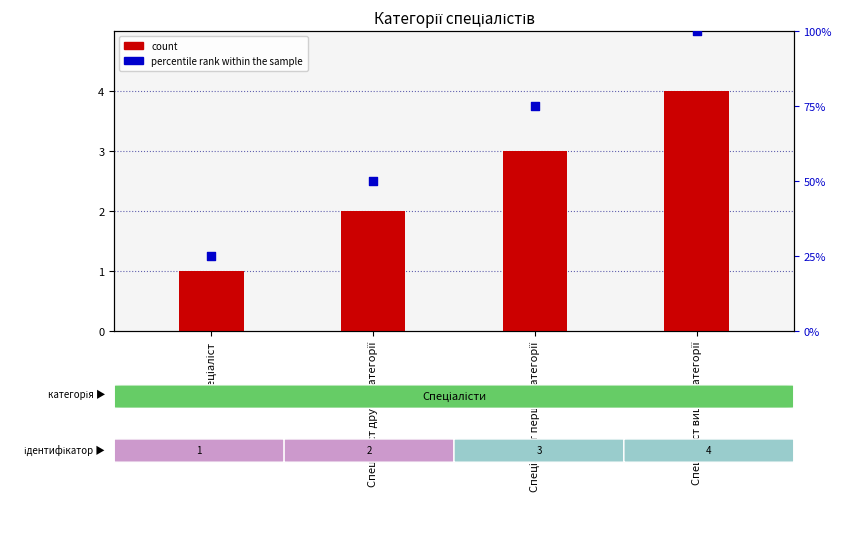

What is the total value across all series at Спеціаліст вищої категорії?

104